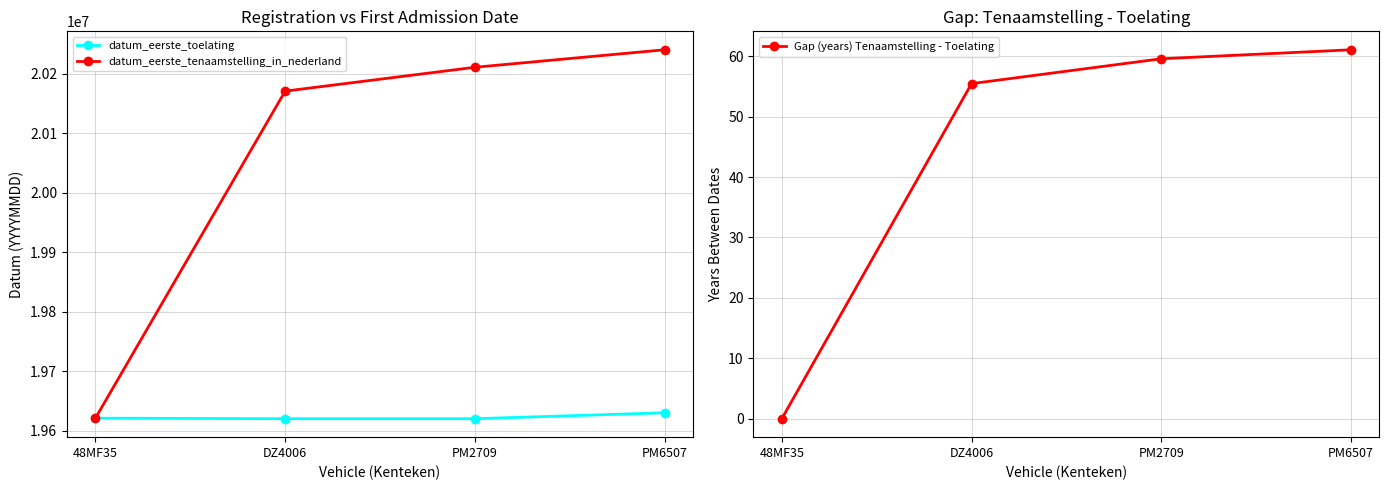

Which series has the widest spread of values?

datum_eerste_tenaamstelling_in_nederland